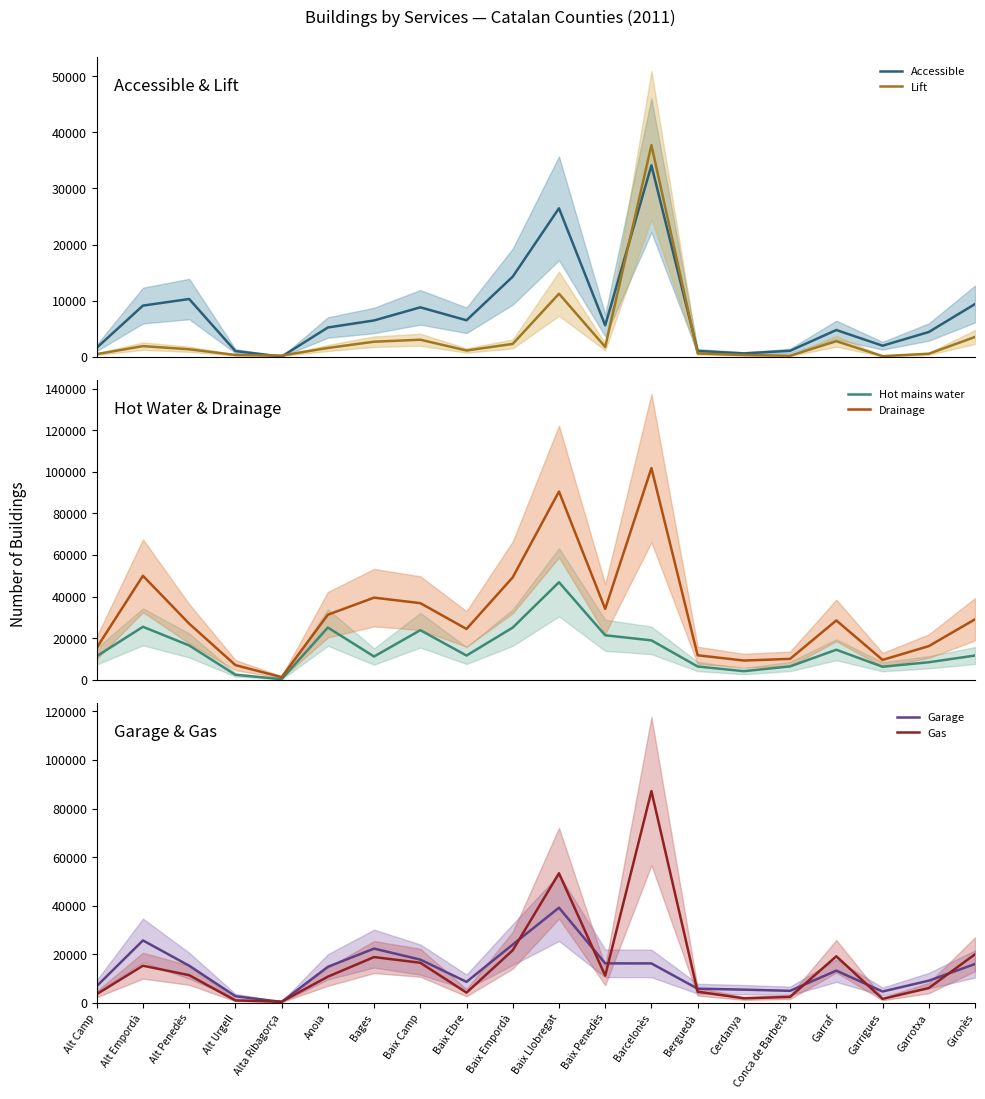

What is the difference between the Gas values at Barcelonès and Gironès?

67205